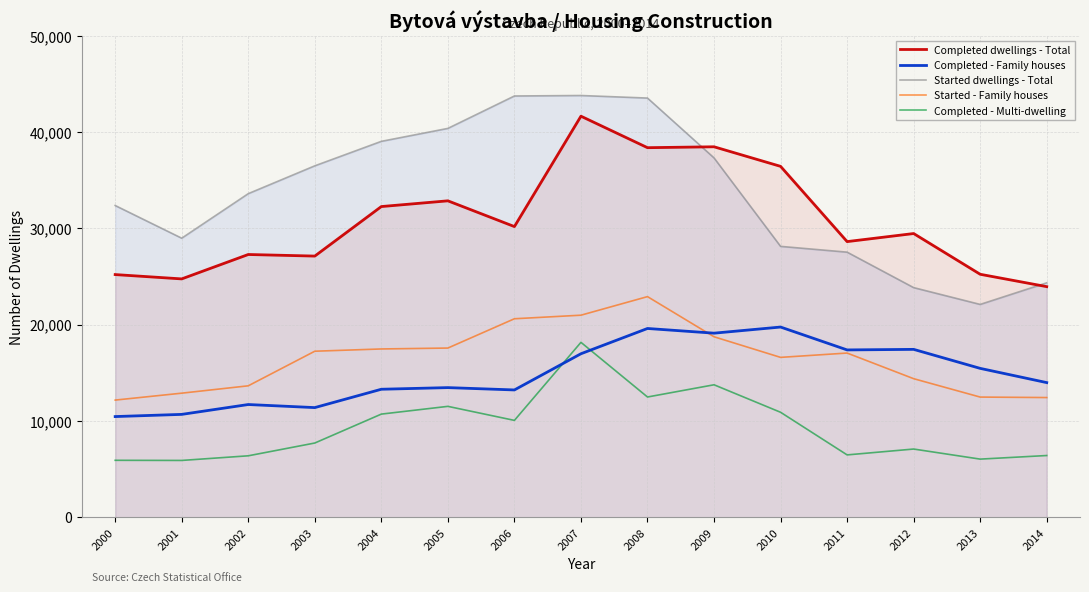

What is the total value across all series at 2007?

141594